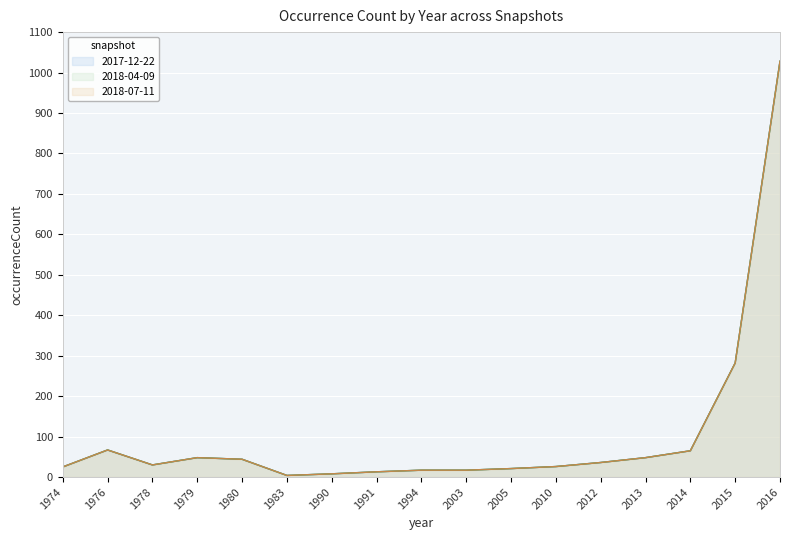

Rank the categories by 2017-12-22 value from highest to lowest.

2016, 2015, 1976, 2014, 1979, 2013, 1980, 2012, 1978, 2010, 1974, 2005, 1994, 2003, 1991, 1990, 1983